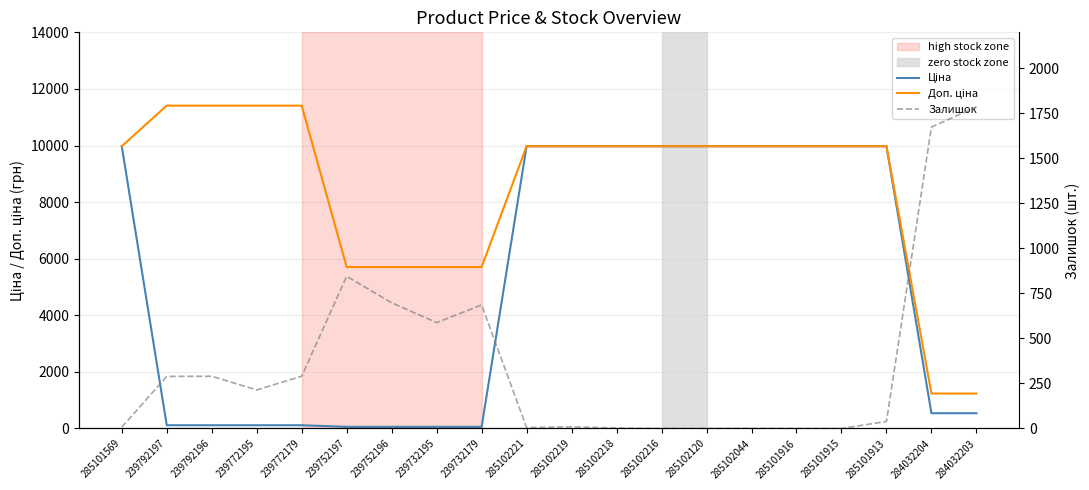

Where is the first local minimum for Залишок?

239772195